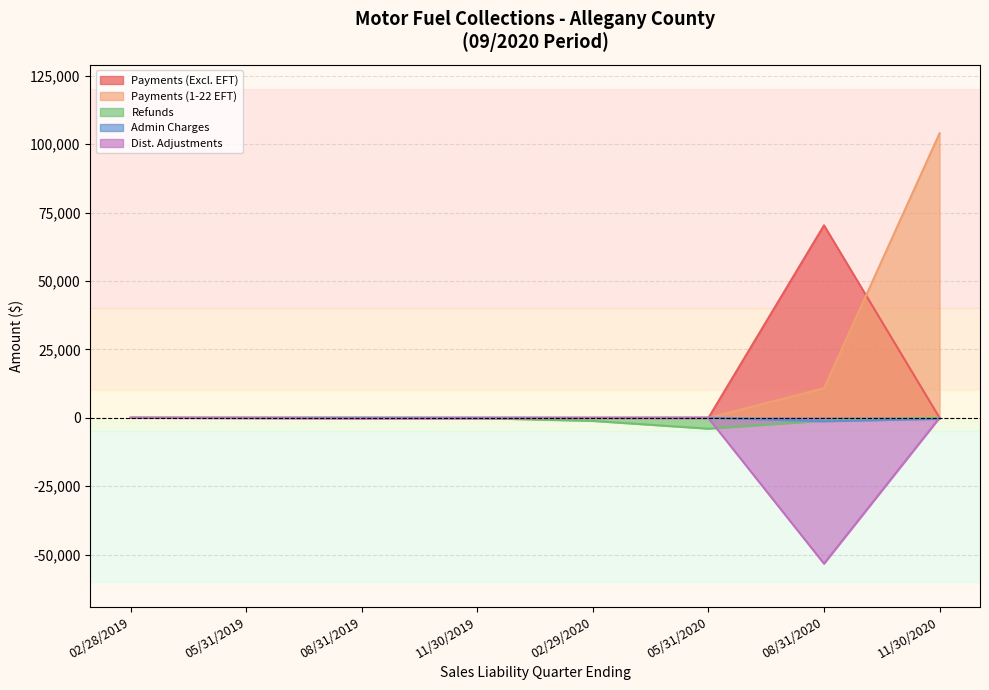

Which series has the widest spread of values?

Payments (1-22 EFT)